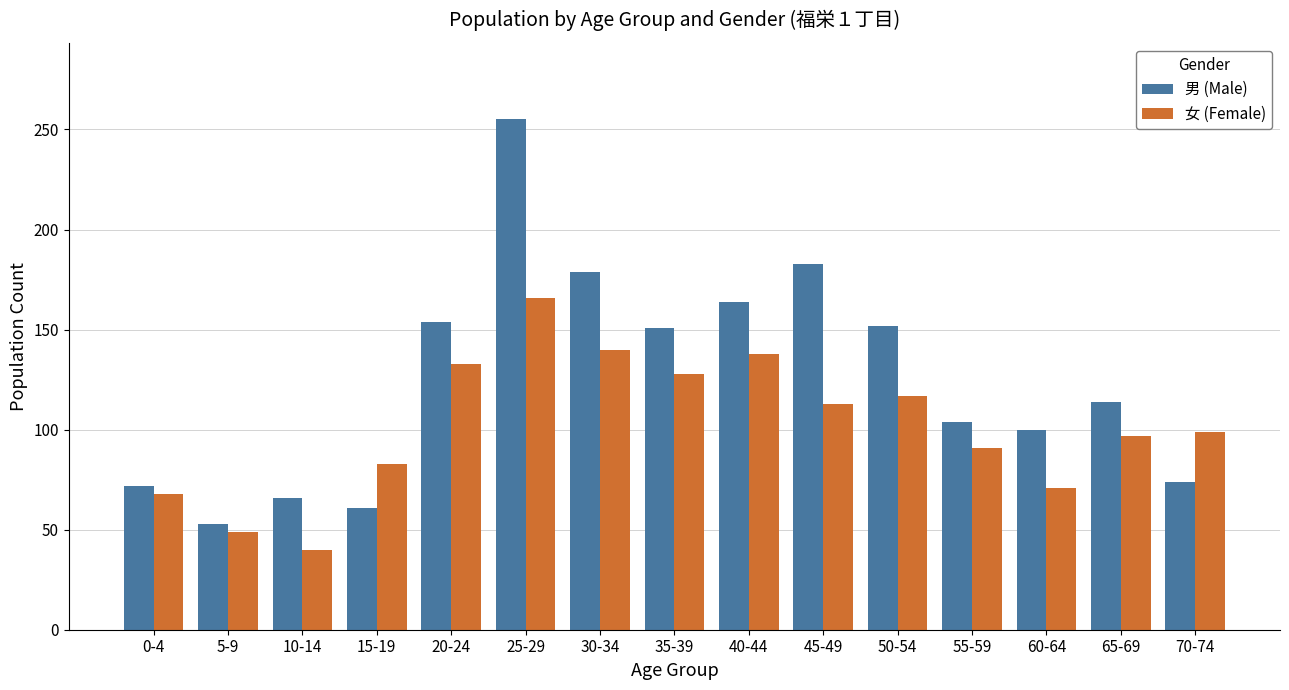

True or false: 男 (Male) has a value of 179 at 30-34.

True